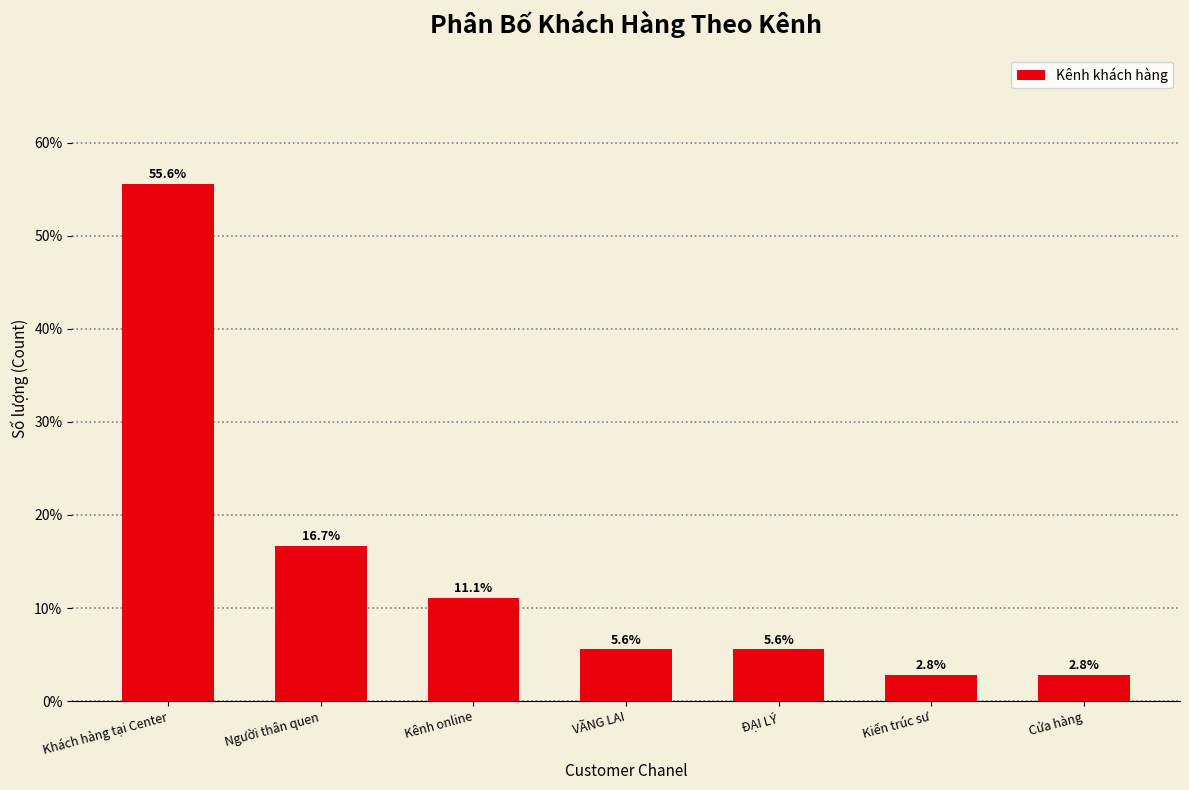

Reading left to right, extract all data points from this chart.

Khách hàng tại Center=55.6	Người thân quen=16.7	Kênh online=11.1	VÃNG LAI=5.6	ĐẠI LÝ=5.6	Kiến trúc sư=2.8	Cửa hàng=2.8